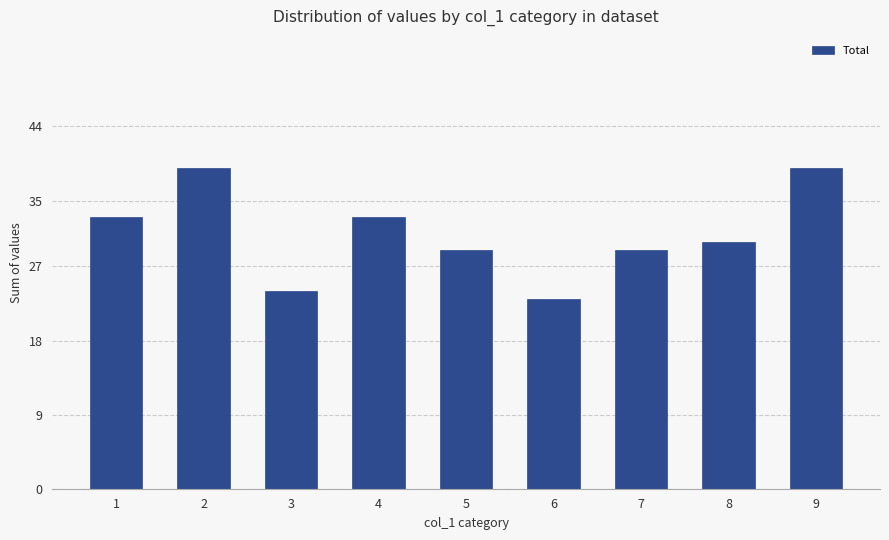

True or false: the data shows 29 at 7.

True